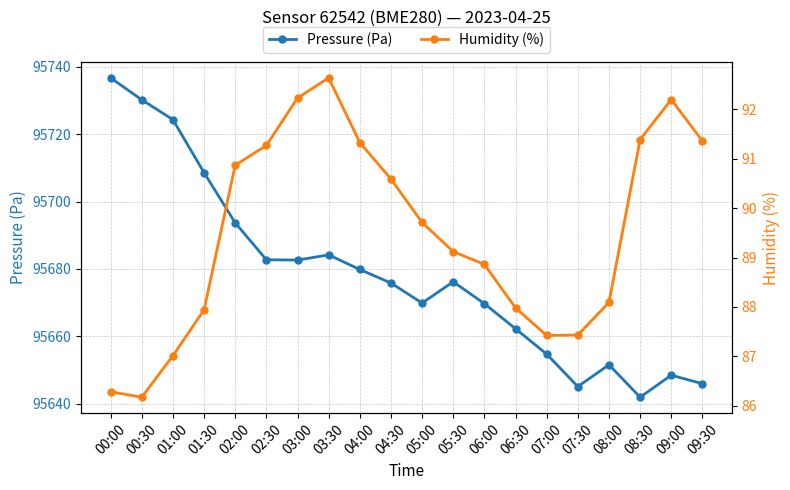

Which series has the largest total across all categories?

Pressure (Pa)